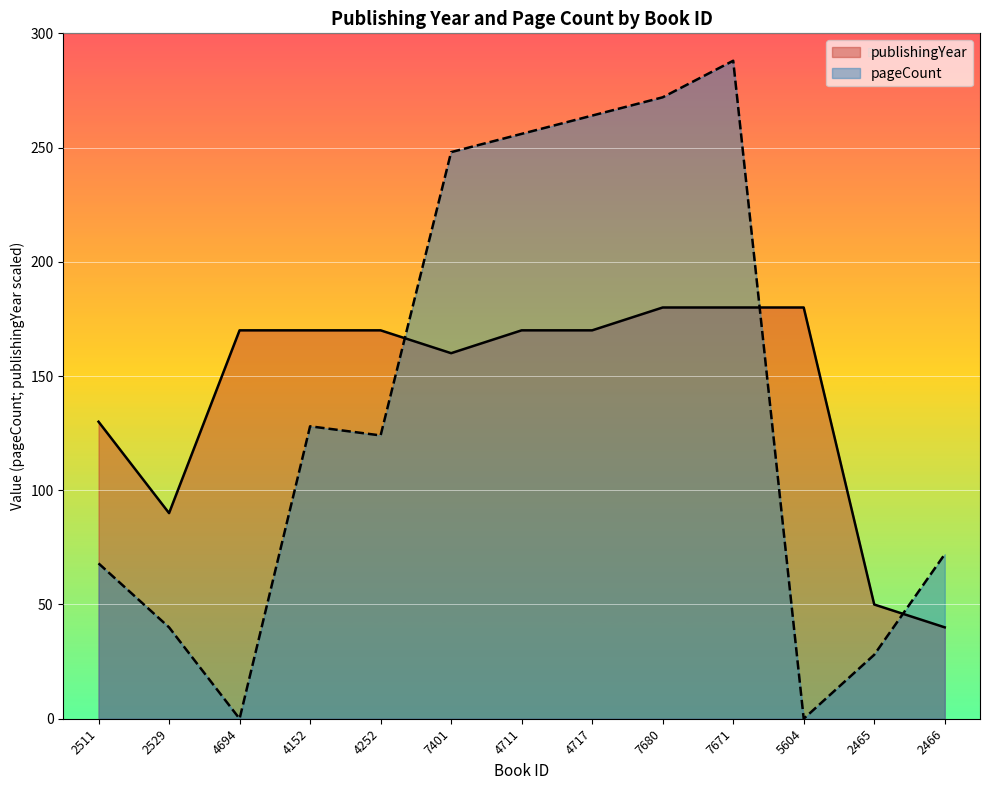

Rank the categories by pageCount value from lowest to highest.

4694, 5604, 2465, 2529, 2511, 2466, 4252, 4152, 7401, 4711, 4717, 7680, 7671